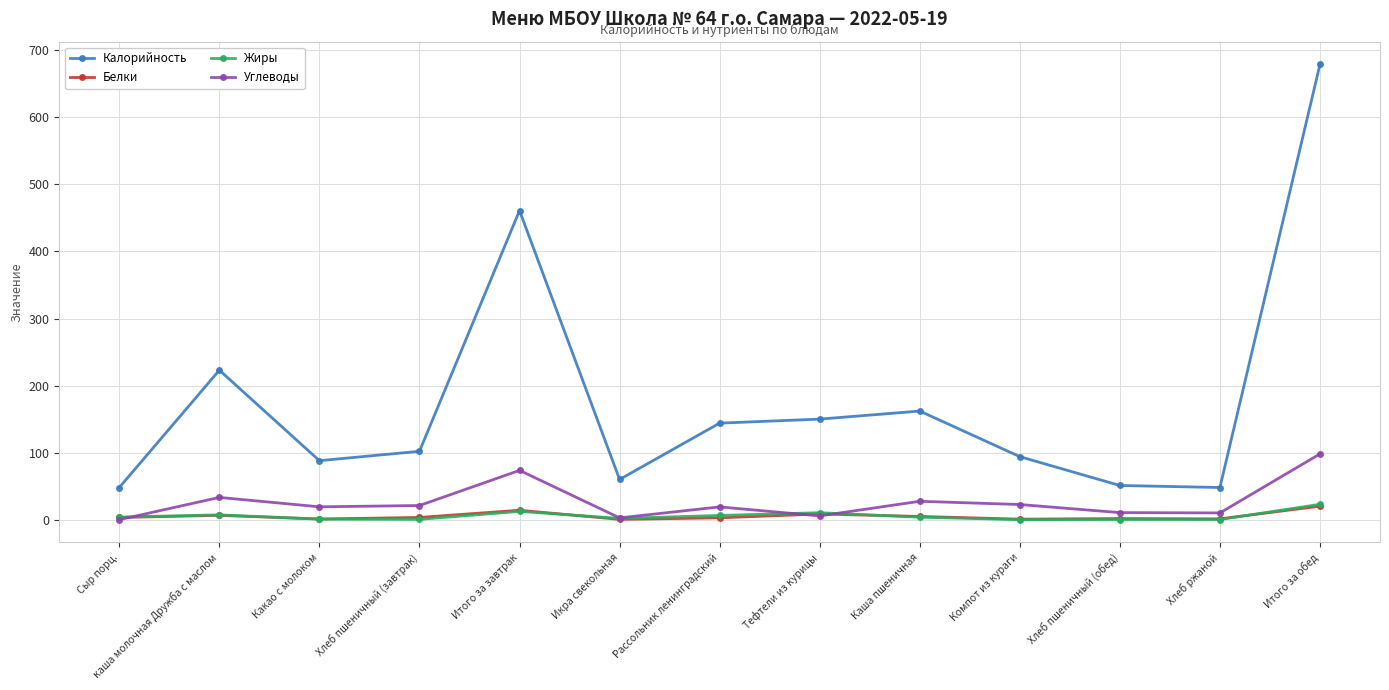

Which series has the largest total across all categories?

Калорийность